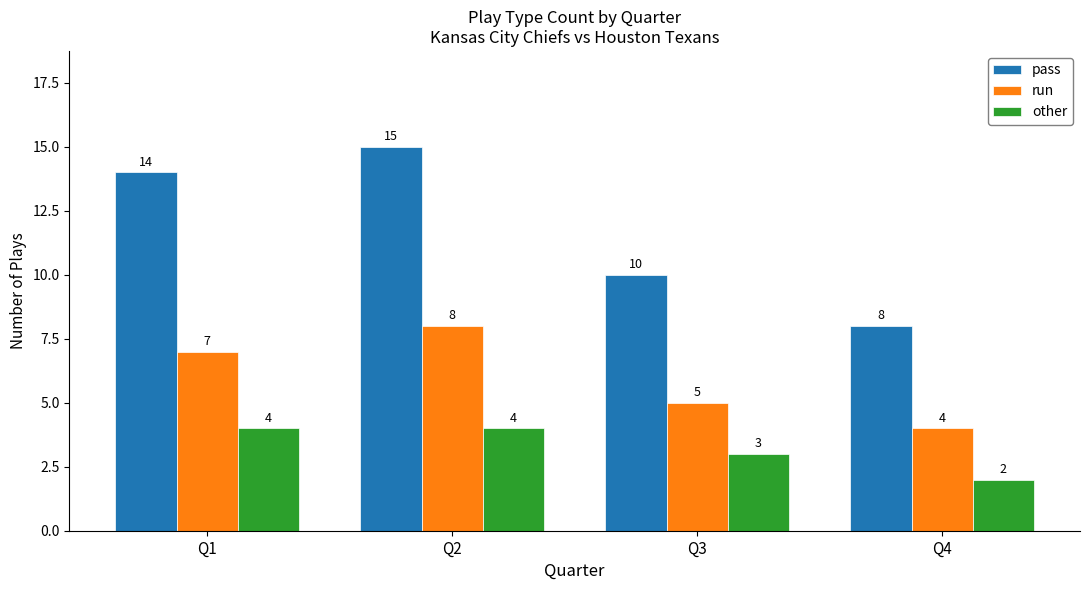

Is it true that other equals 1 at Q2?

False